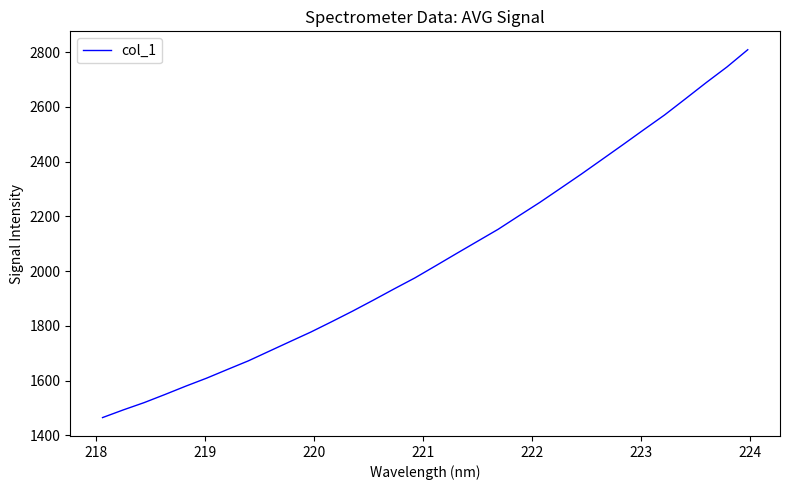

What is the smallest value displayed?

1465.2